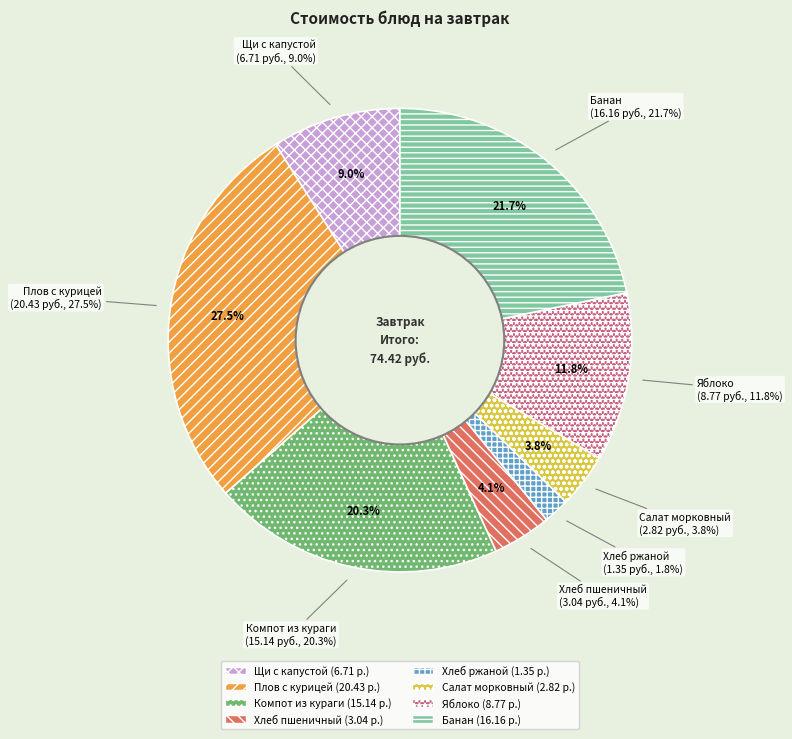

How many segments does this pie chart have?

8